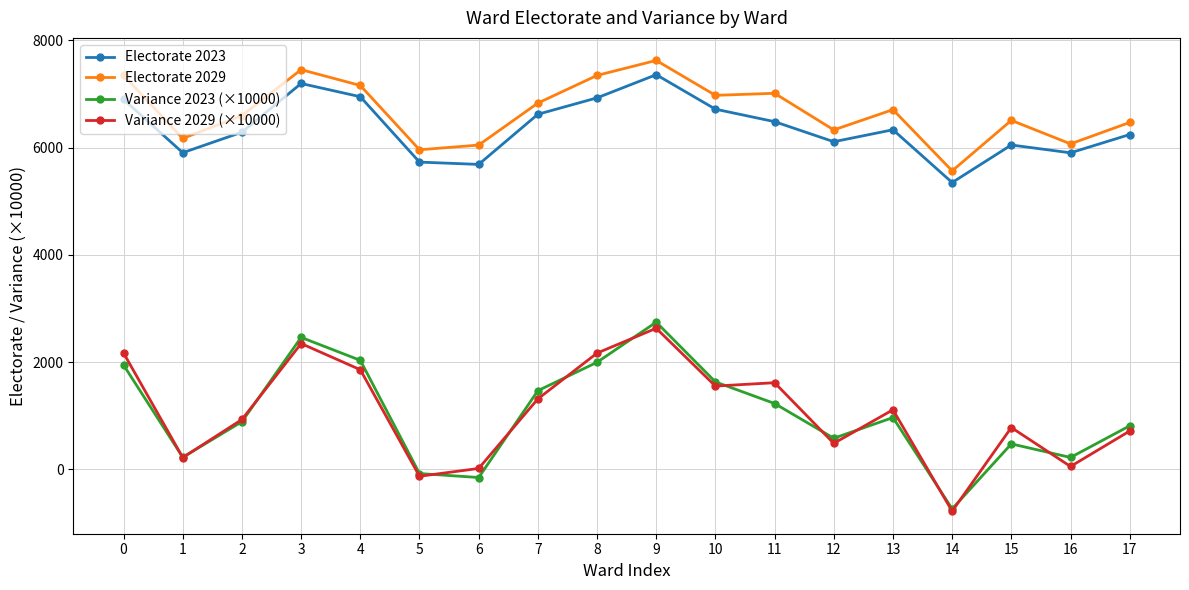

Which series has the largest range (max minus min)?

Variance 2023 (×10000)